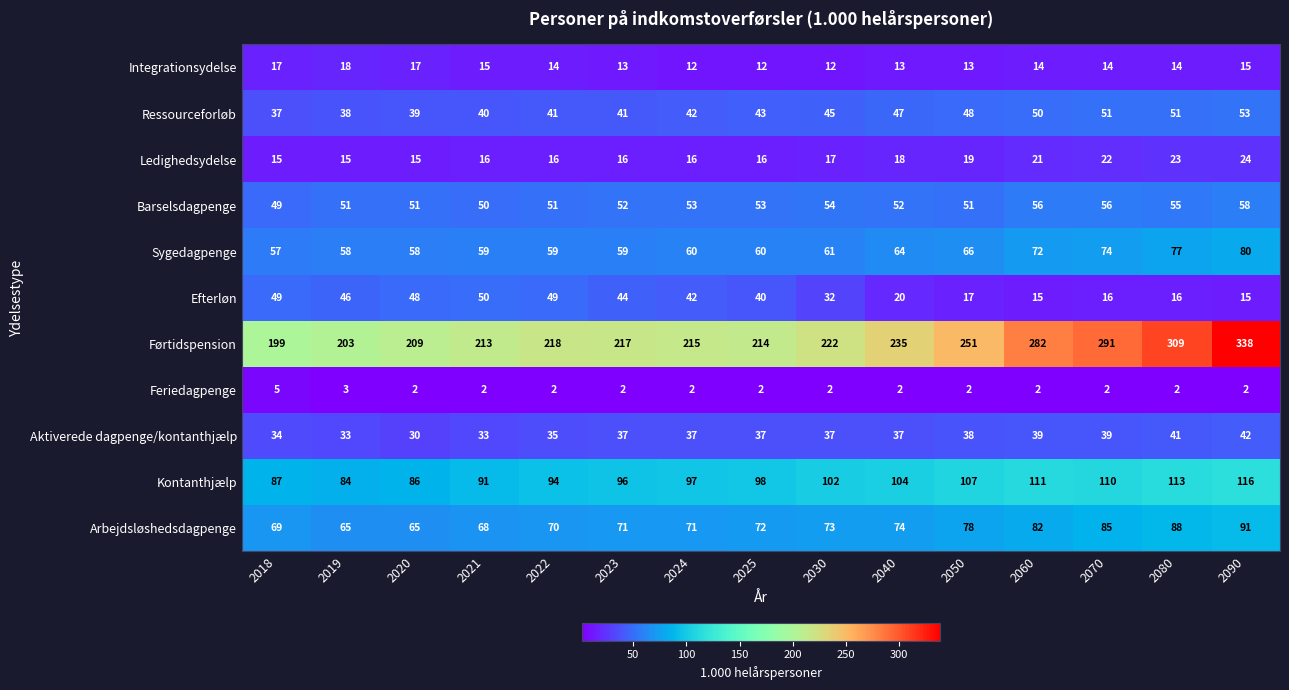

Count the Ledighedsydelse values in the range 16 to 21.

9